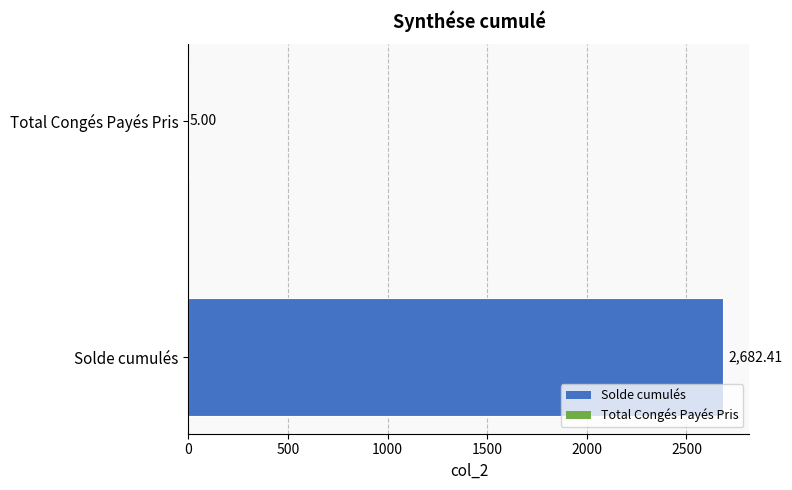

At which label is the value closest to 1343?

Total Congés Payés Pris